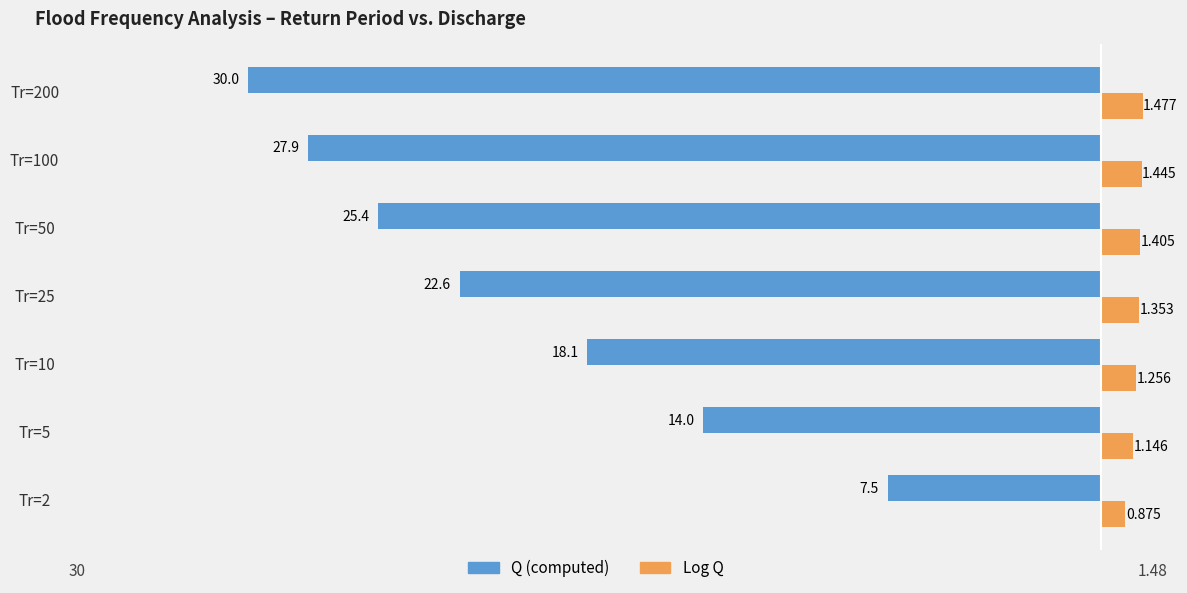

Rank the series by their maximum value, from lowest to highest.

Q (computed), Log Q